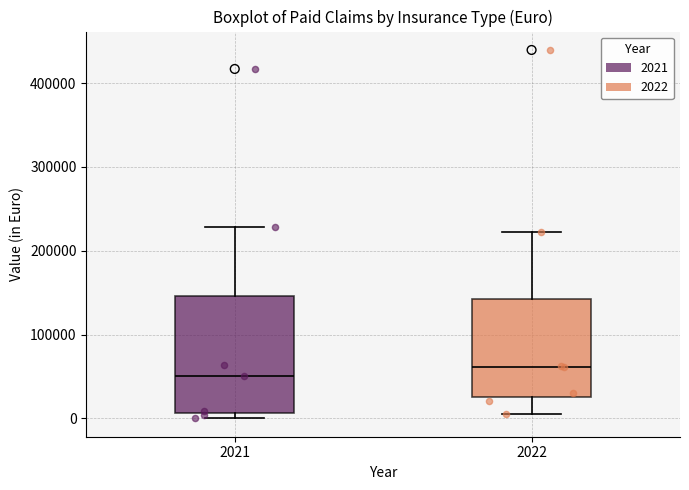

Reading left to right, read every box against the y-axis: the position of its median line, the range the box covers, and the ends of its whiskers. The values are not printed on the chart, so give them approximately, as read against the axis.

2021: median 50000, box 10000 to 150000, whiskers 0 to 230000
2022: median 60000, box 30000 to 140000, whiskers 10000 to 220000